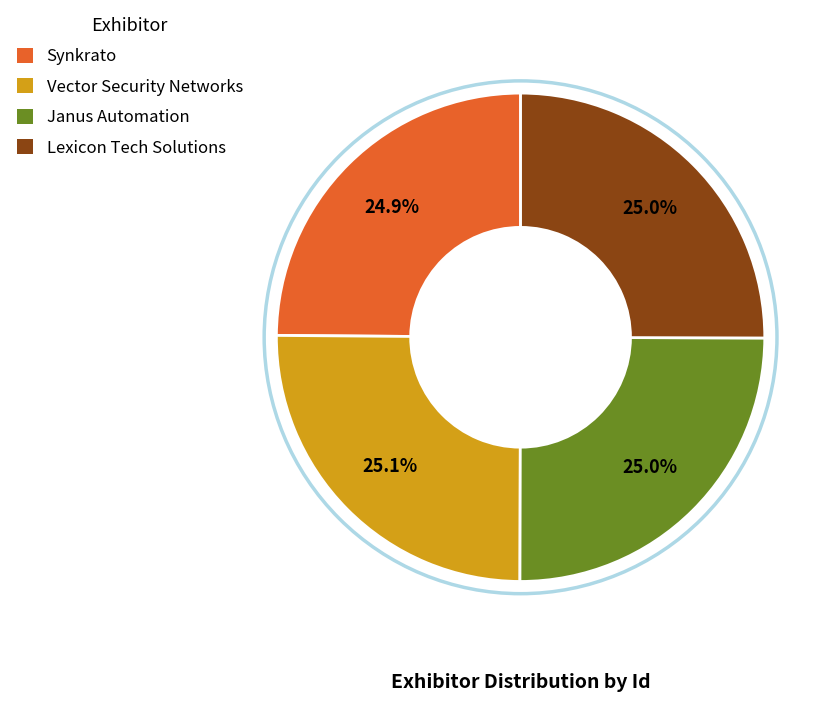

What percentage is the Vector Security Networks slice, to the nearest percent?

25%